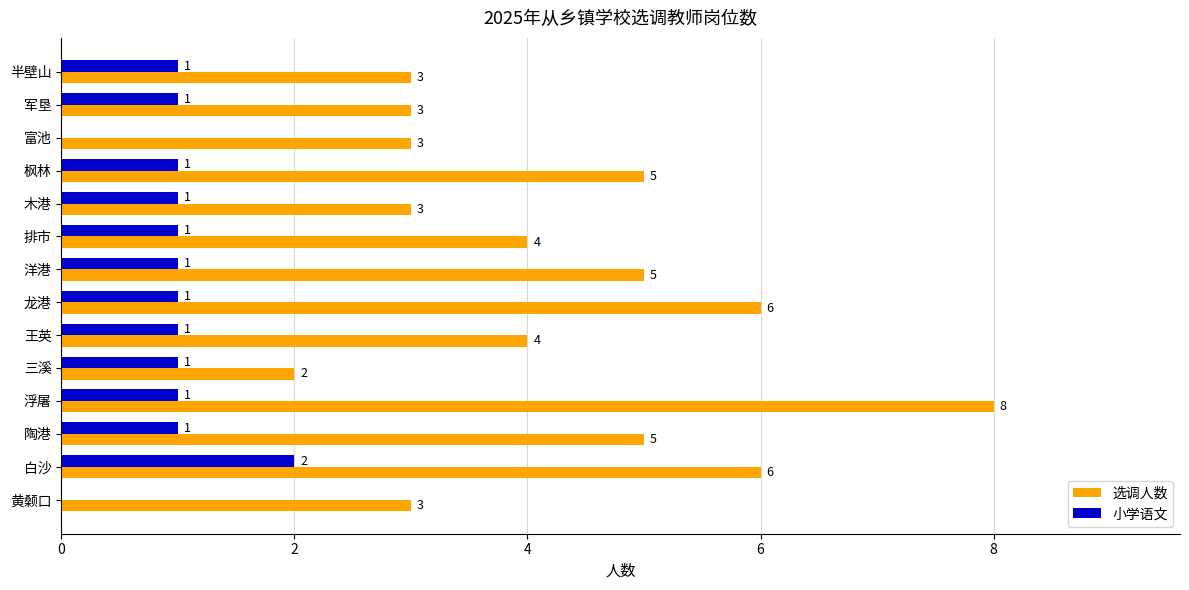

What is the sum of the 选调人数 values at 龙港 and 半壁山?

9